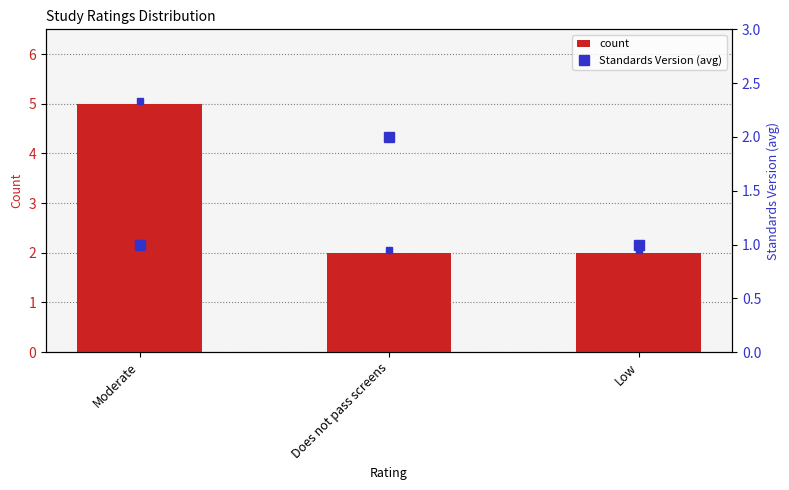

Which series changed the most between Moderate and Does not pass screens?

count